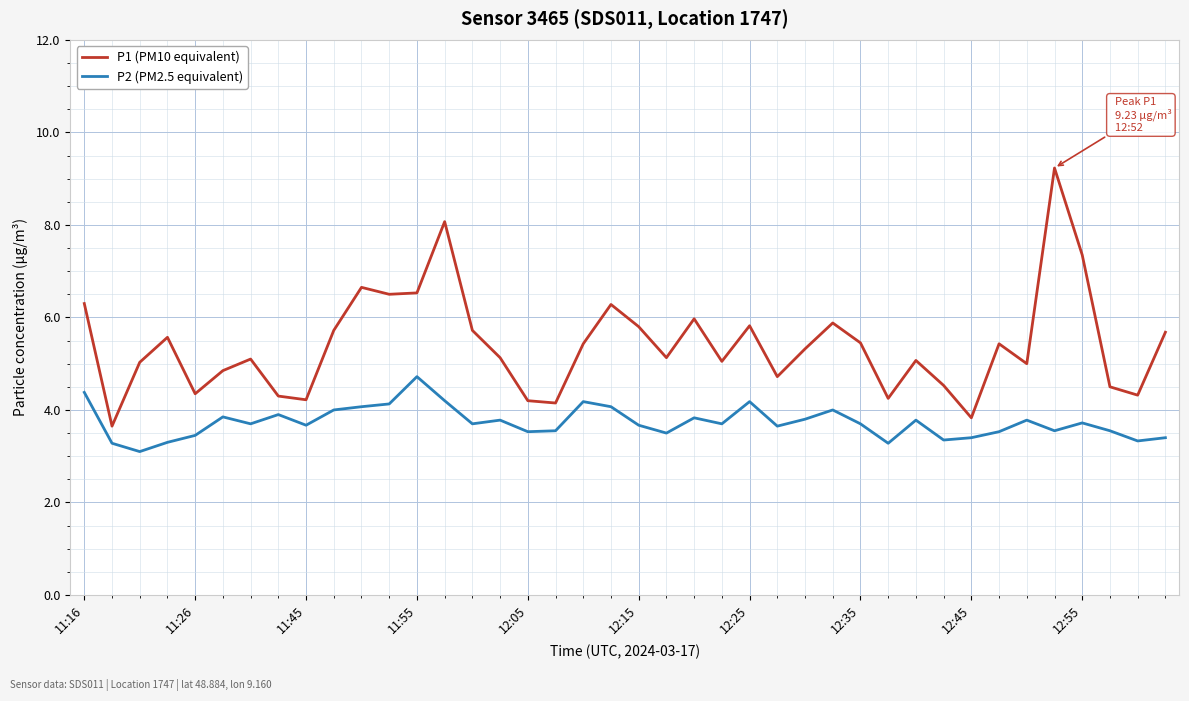

What is the greatest value displayed?

9.2